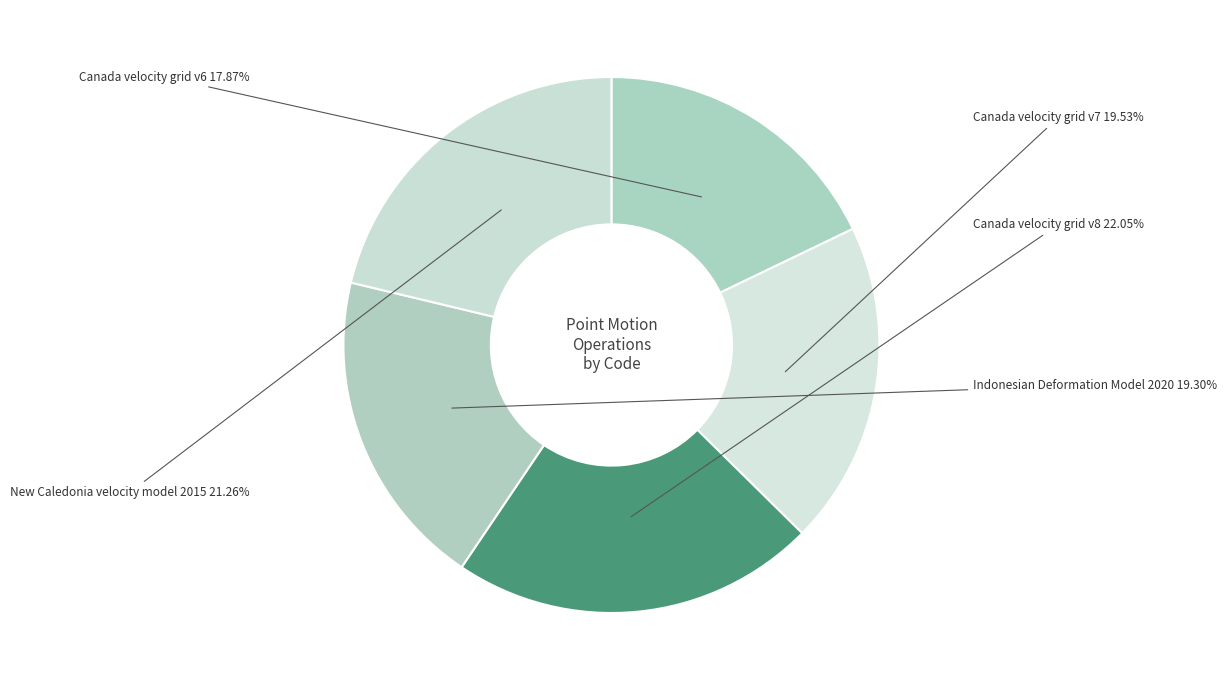

How many slices are in this pie chart?

5